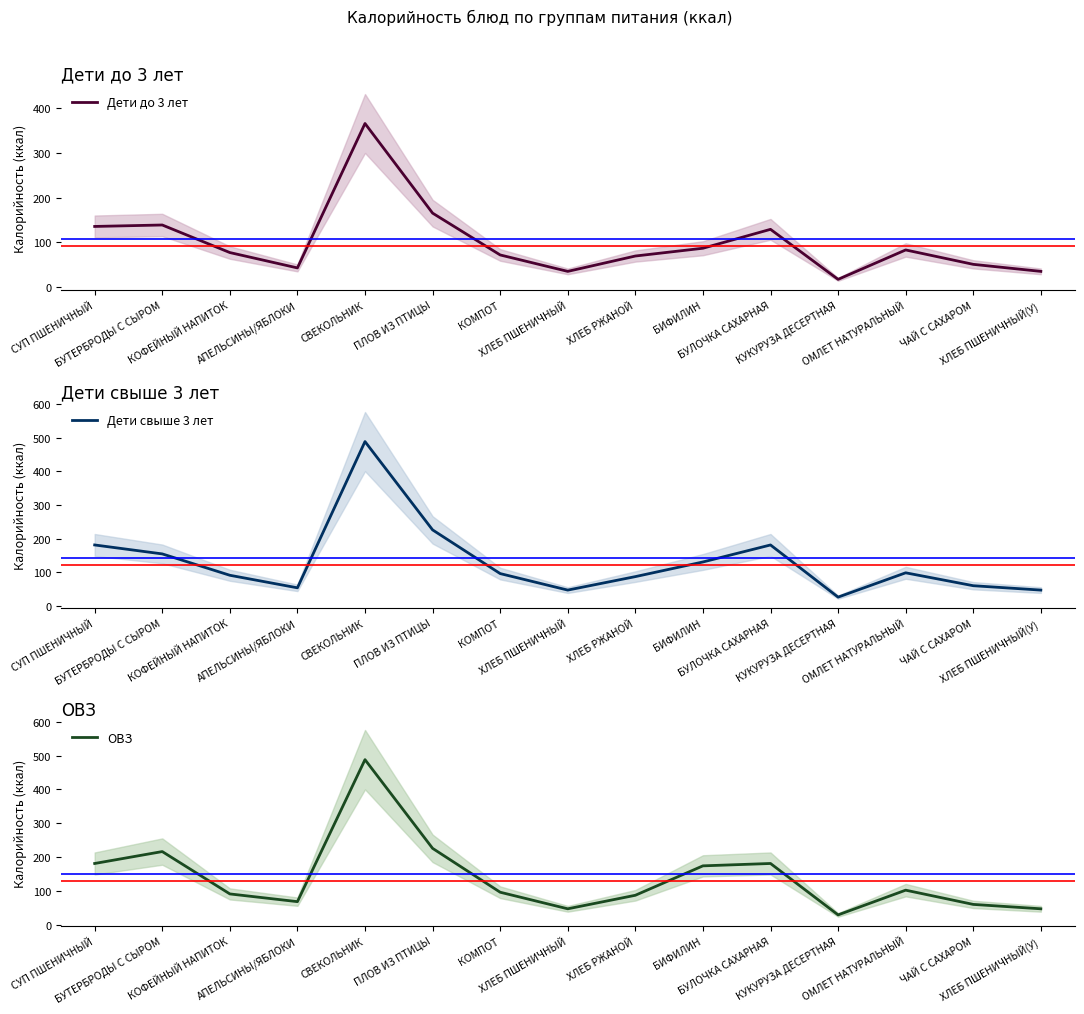

Does the chart have visible grid lines?

No